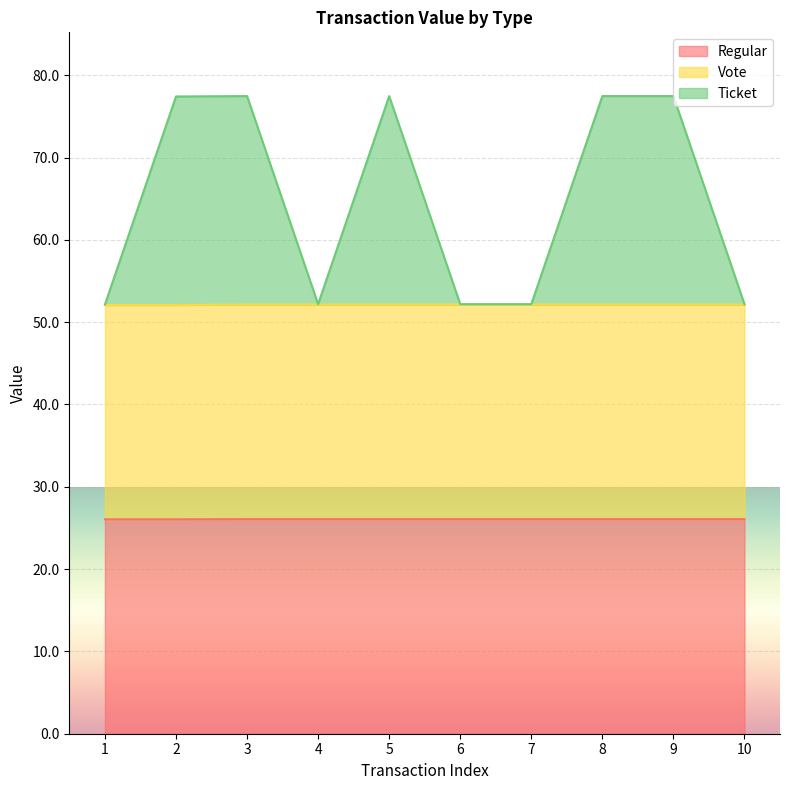

How many lines are shown in the chart?

3